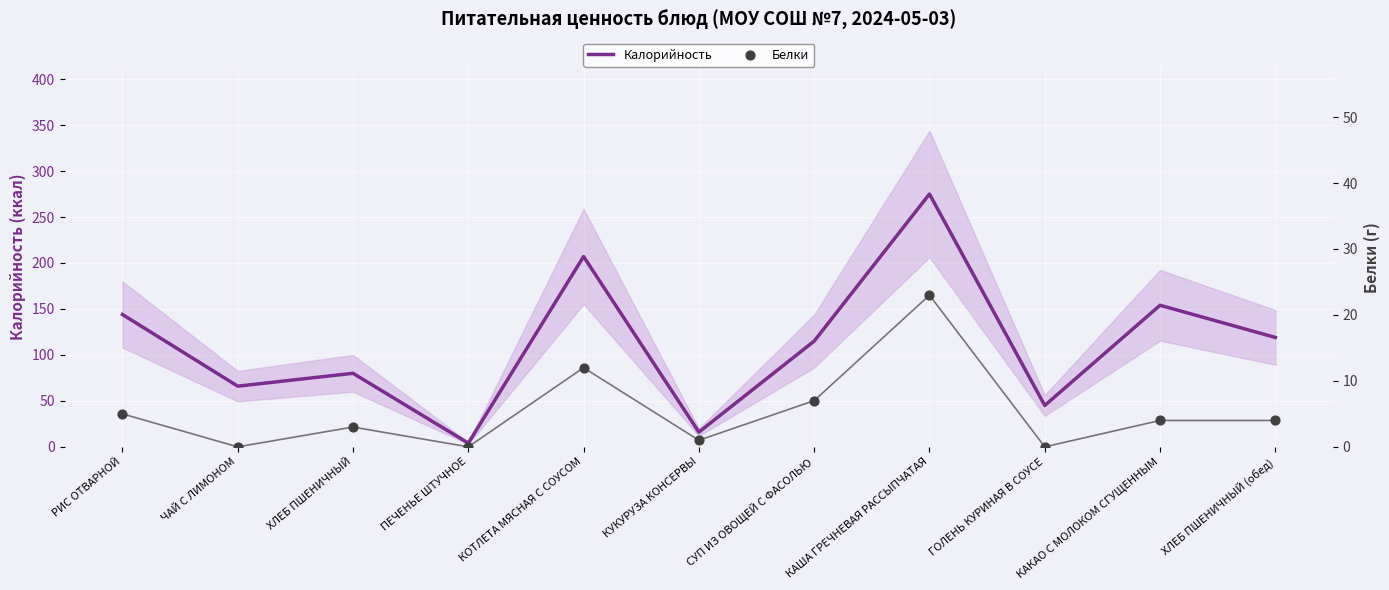

What is the total value across all series at ЧАЙ С ЛИМОНОМ?

66